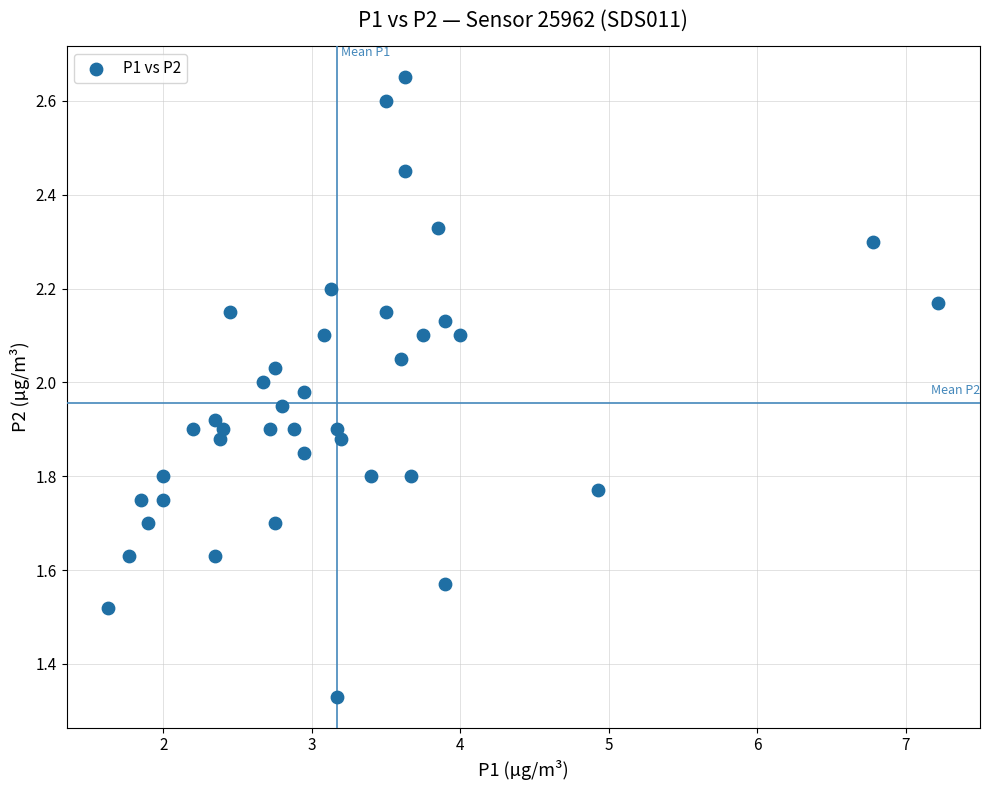

What is the range of X values (max minus min)?

5.6